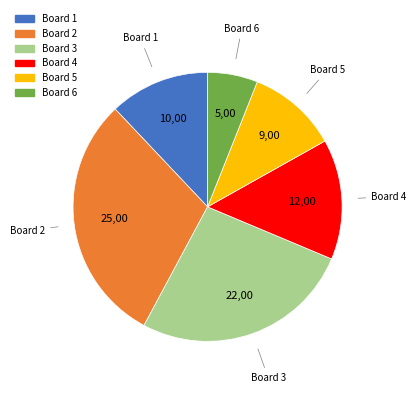

Rank the categories by value from lowest to highest.

Board 6, Board 5, Board 1, Board 4, Board 3, Board 2